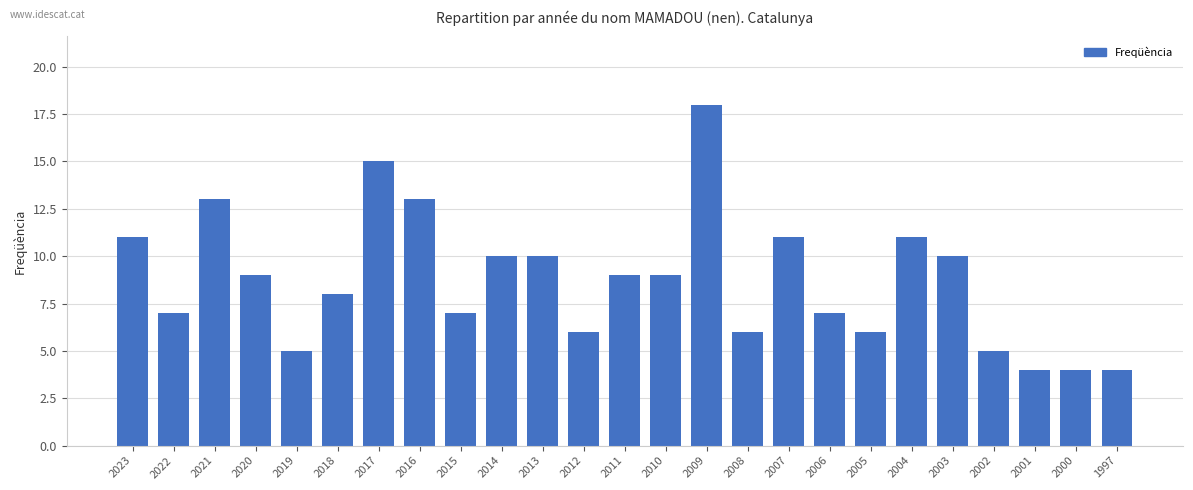

At which label does the data first exceed 9?

2023